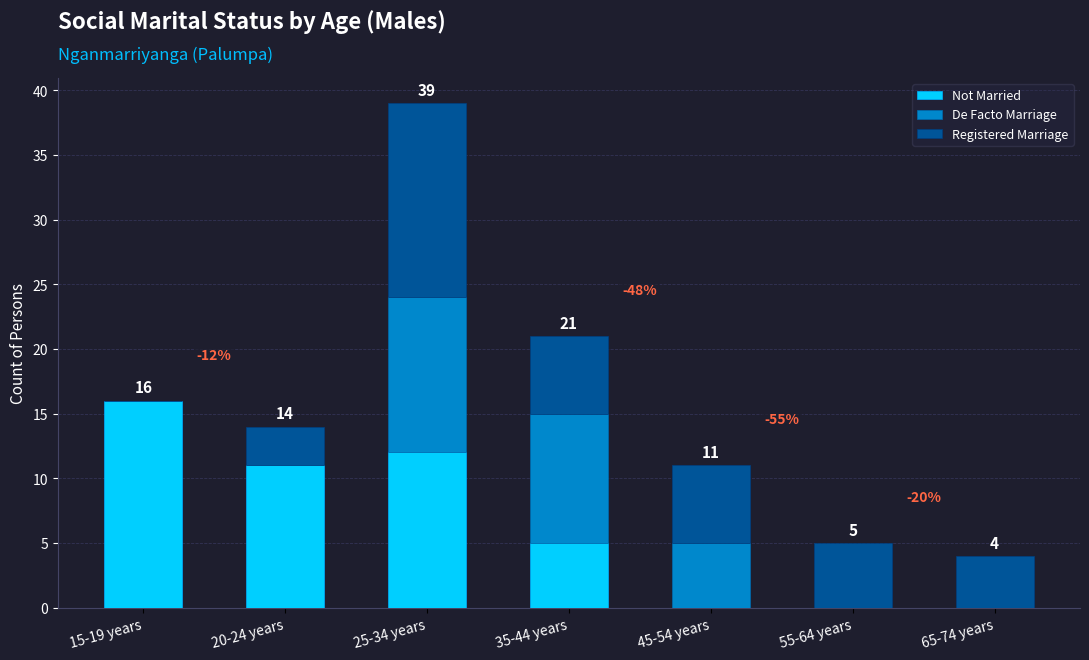

Are the bars horizontal?

No